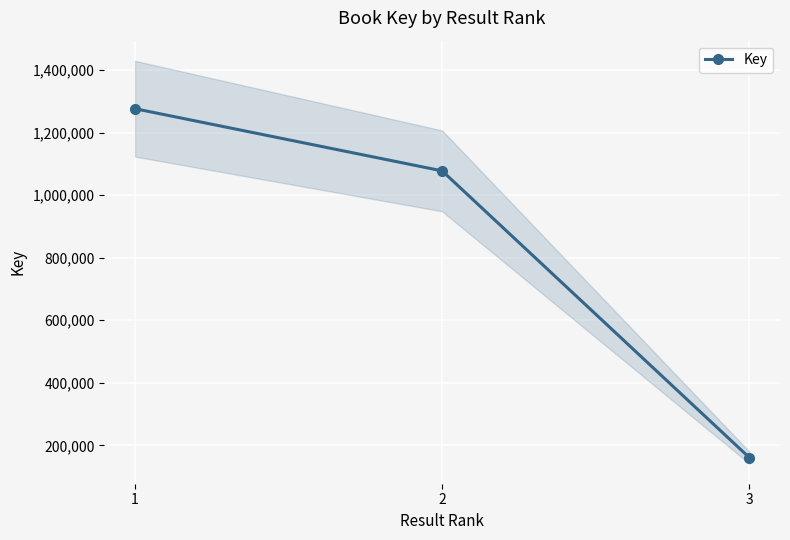

Approximately how many times larger is the value at 1 compared to 3?

7.9